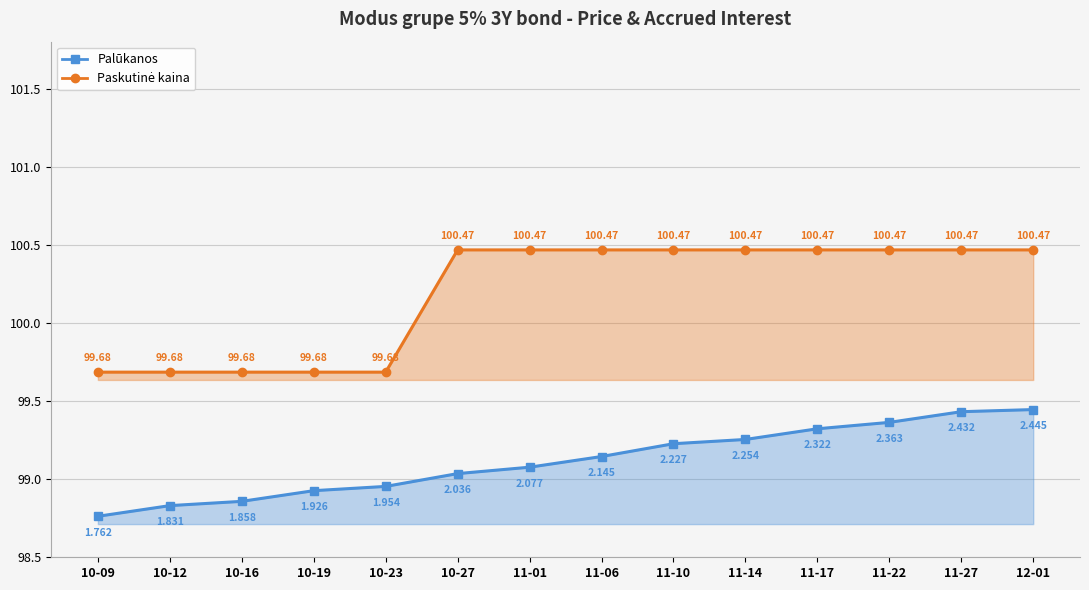

True or false: Paskutinė kaina has more than 0 points higher than both neighbors.

False